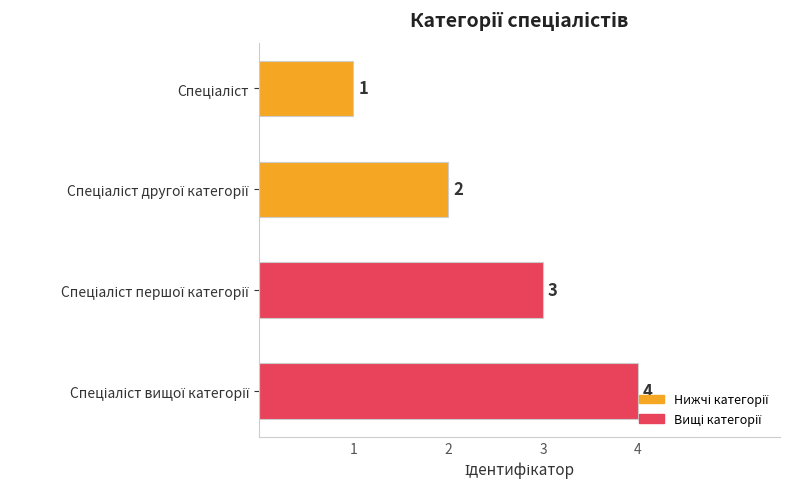

Count the values in the range 2 to 4.

3